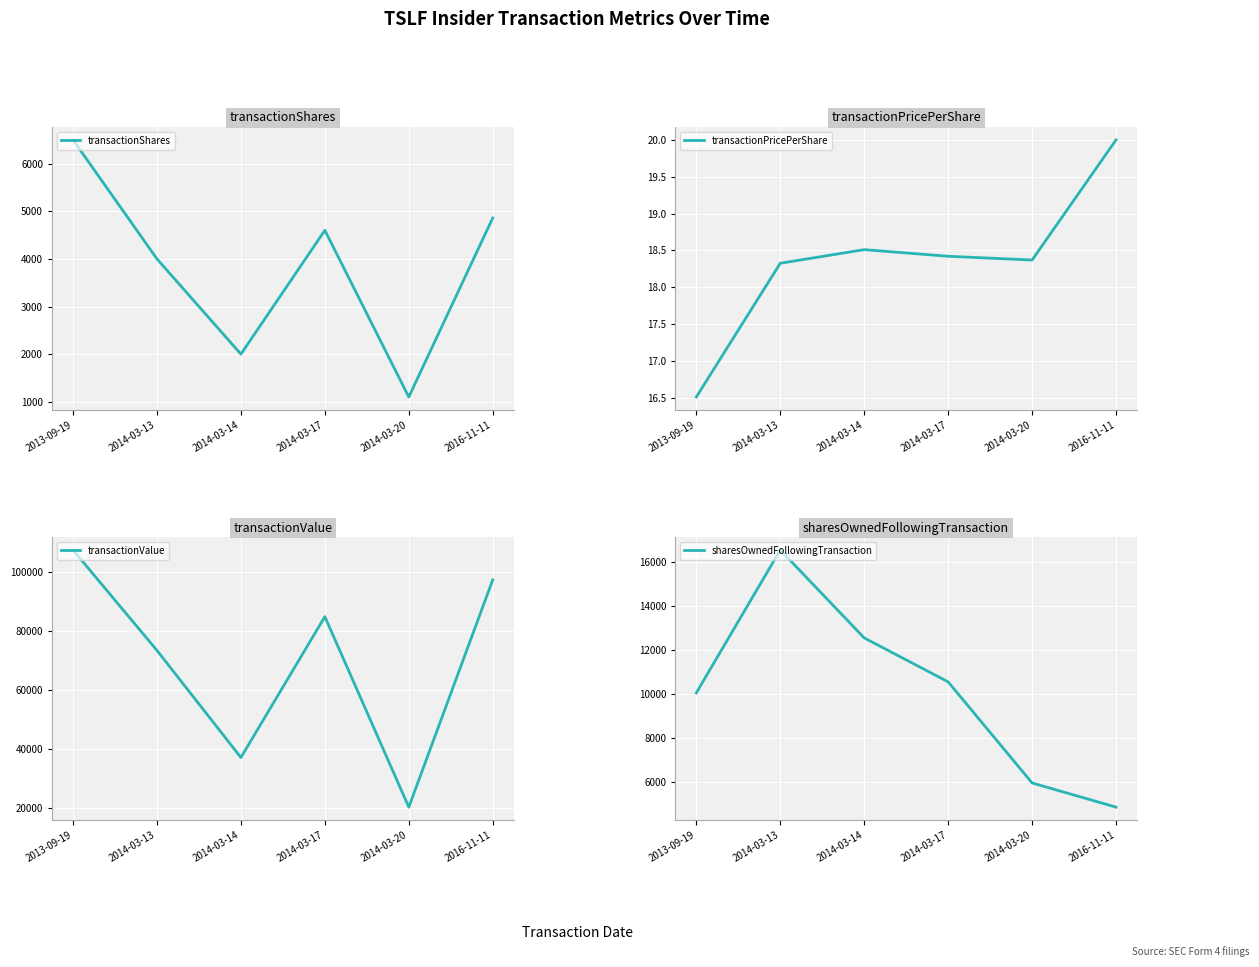

What is the difference between the transactionShares values at 2014-03-17 and 2014-03-13?

600